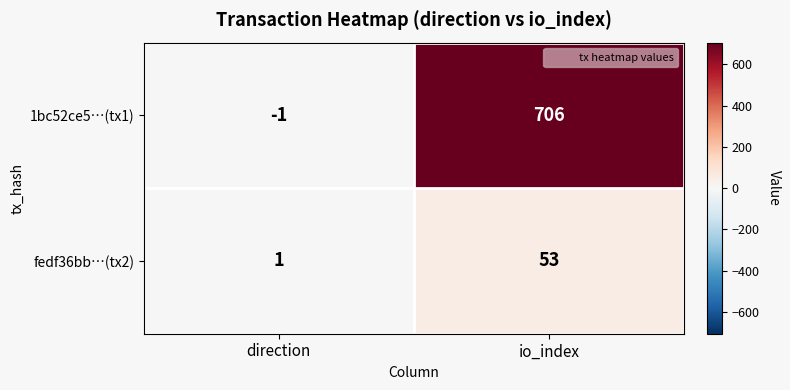

Which series changed the most between direction and io_index?

1bc52ce5…(tx1)